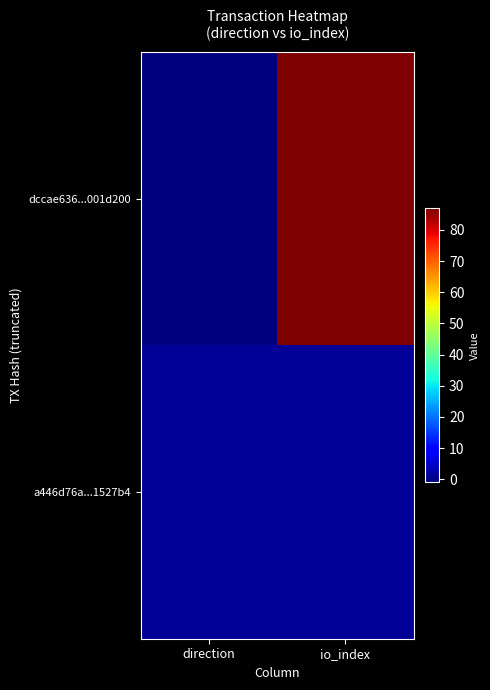

Reading right to left, transcribe all the data shown in this chart.

dccae636...001d200: io_index=87	direction=-1
a446d76a...1527b4: io_index=1	direction=1